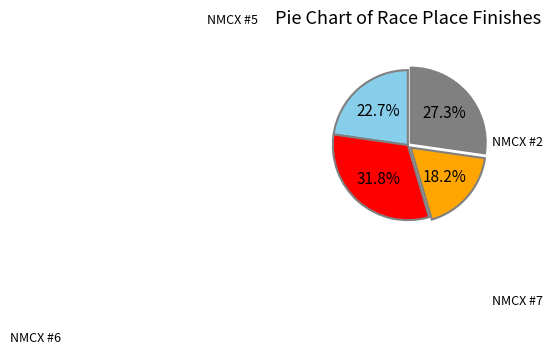

Is there a majority slice in this chart?

No